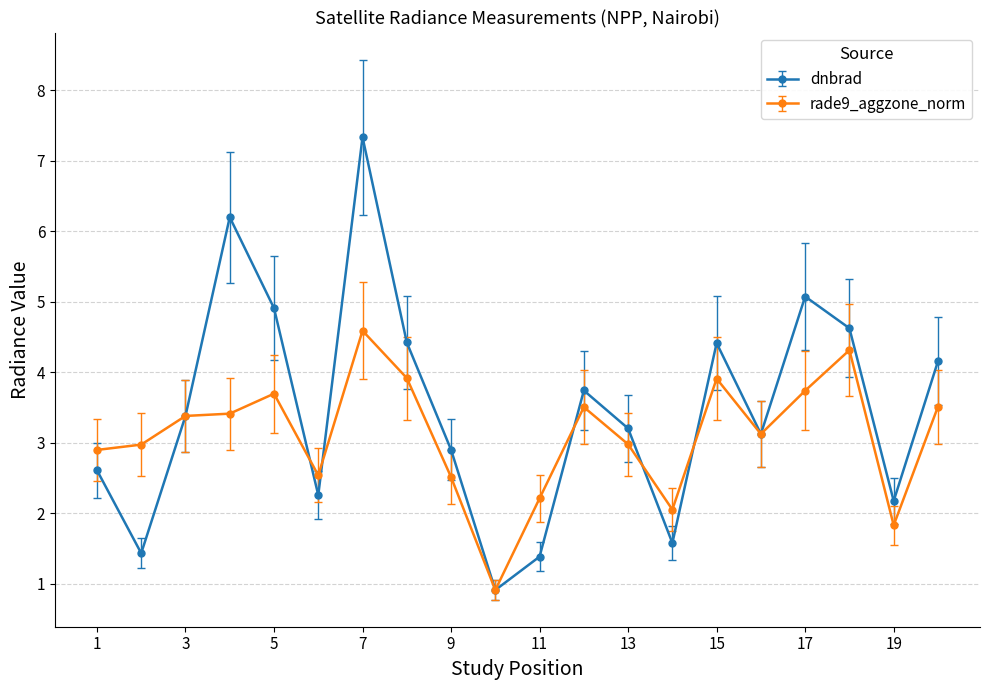

What is the lowest value of the rade9_aggzone_norm series?

0.9